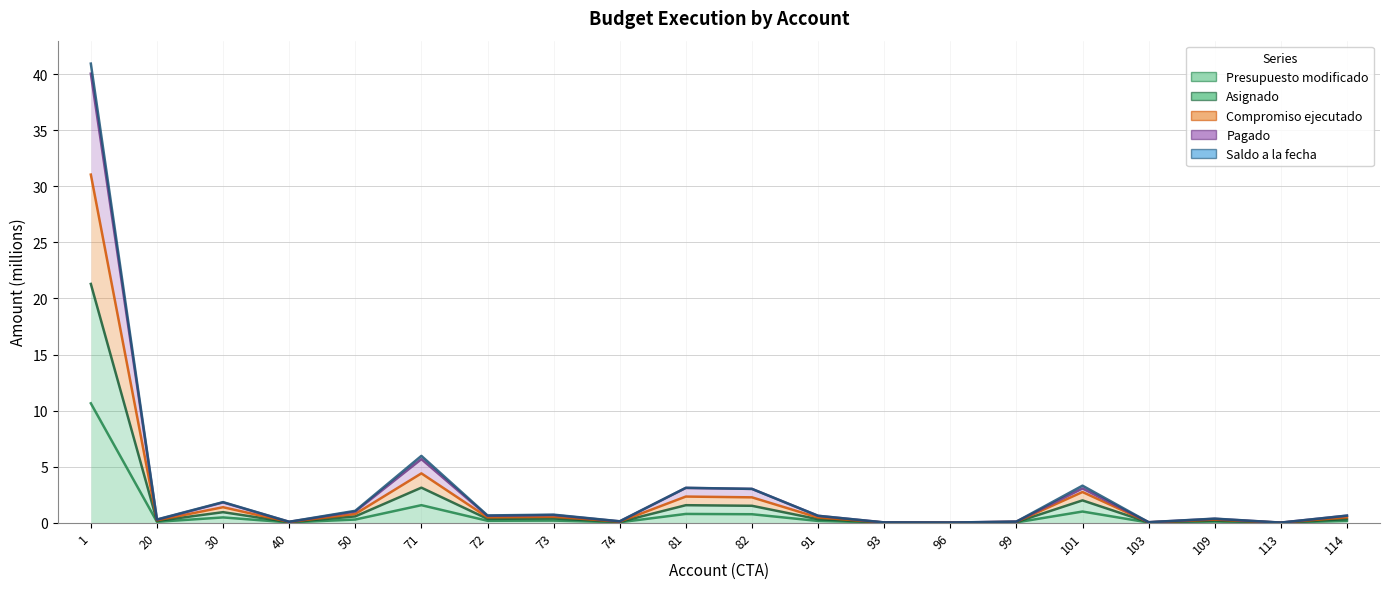

In Pagado, how many points are lower than both neighbors (excluding endpoints)?

7